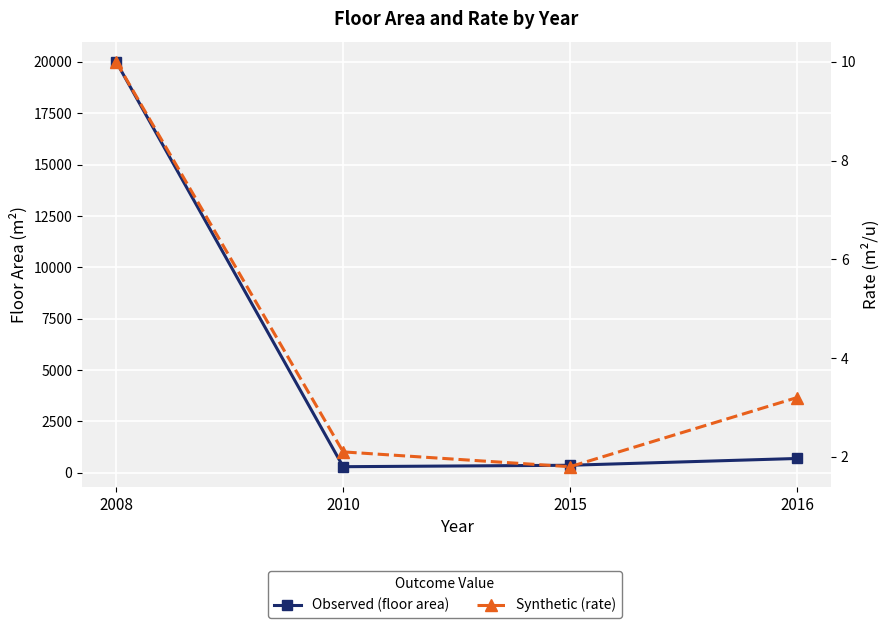

What is the sum of the Observed (floor area) values at 2016 and 2010?

1000.0